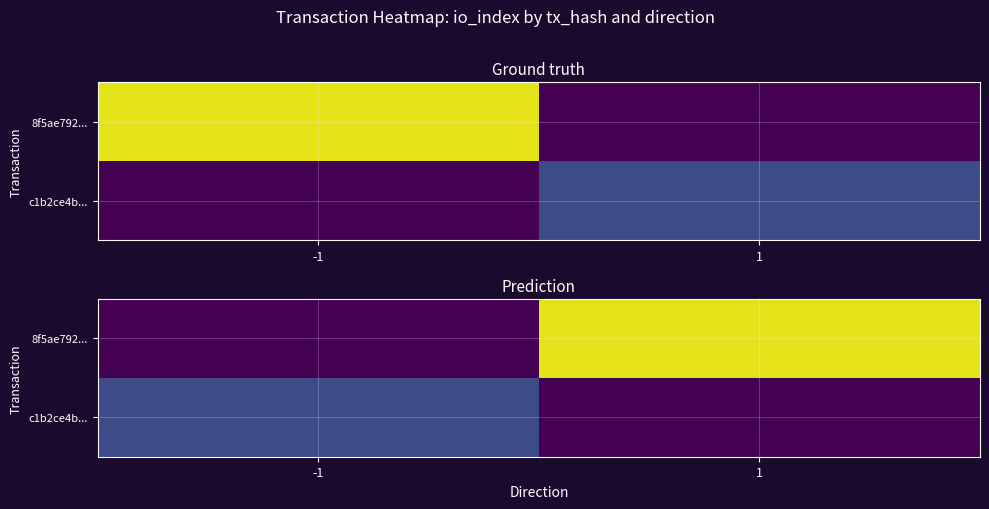

Which series has the widest spread of values?

8f5ae792...